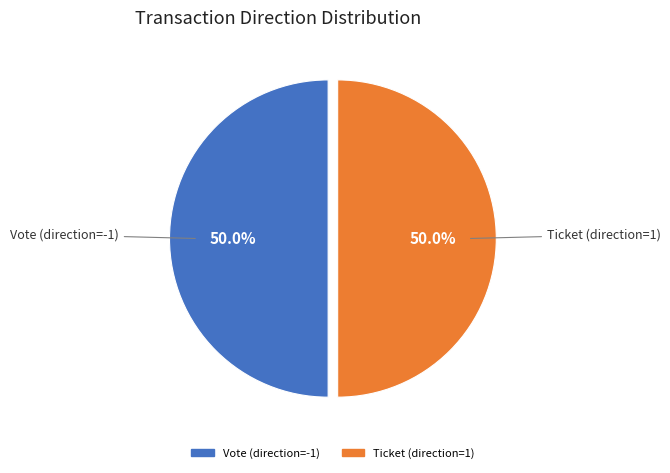

To the nearest percent, what is the average slice percentage?

50%